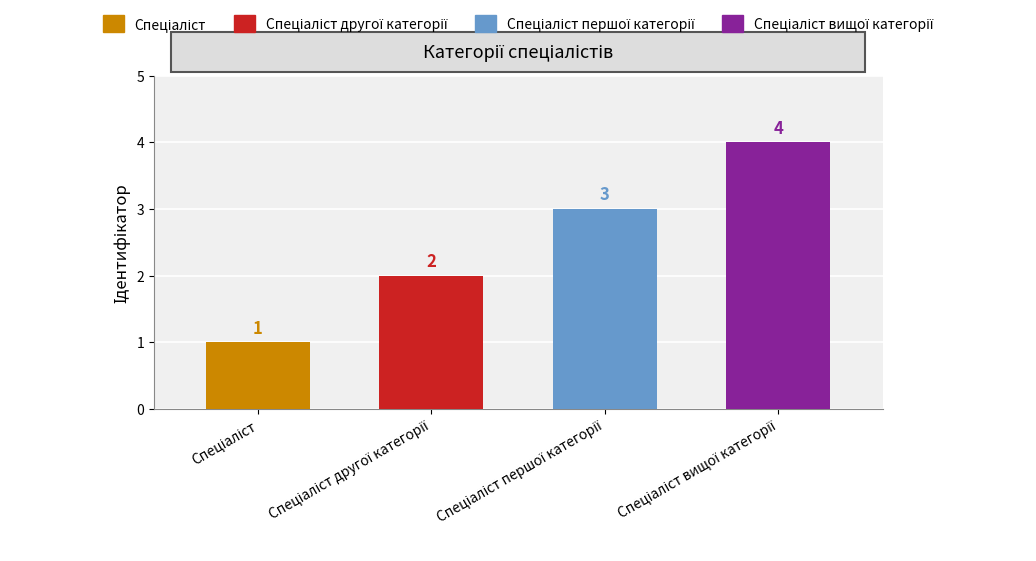

What is the sum of all values?

10